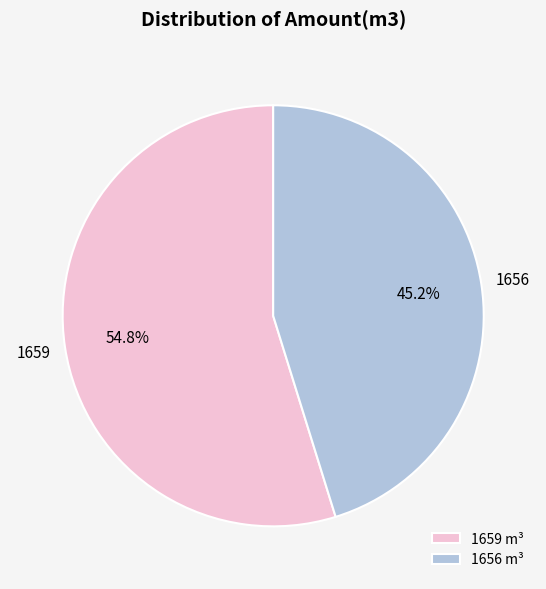

How many segments does this pie chart have?

2